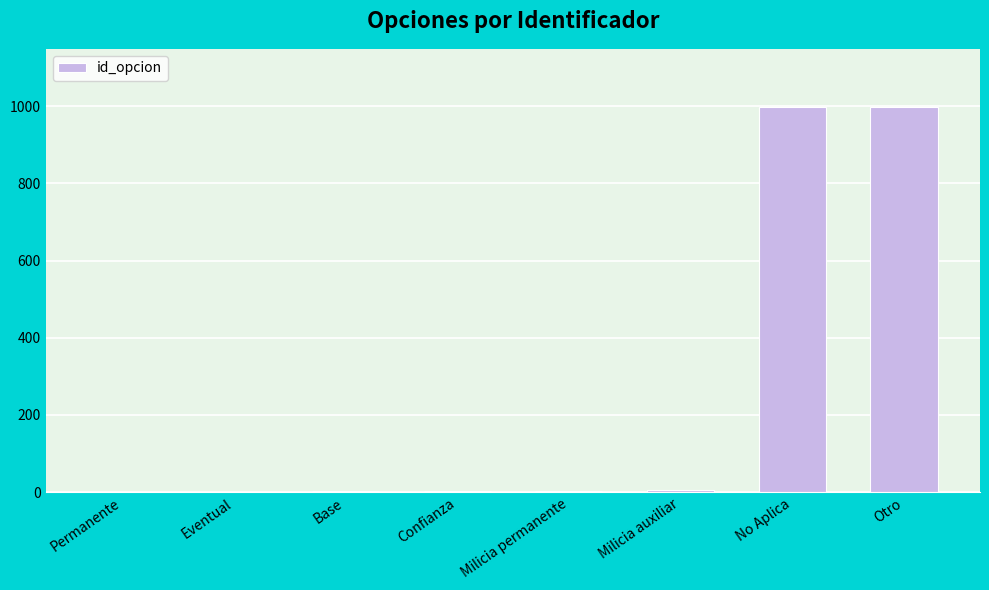

The value at No Aplica is 1679. True or false?

False